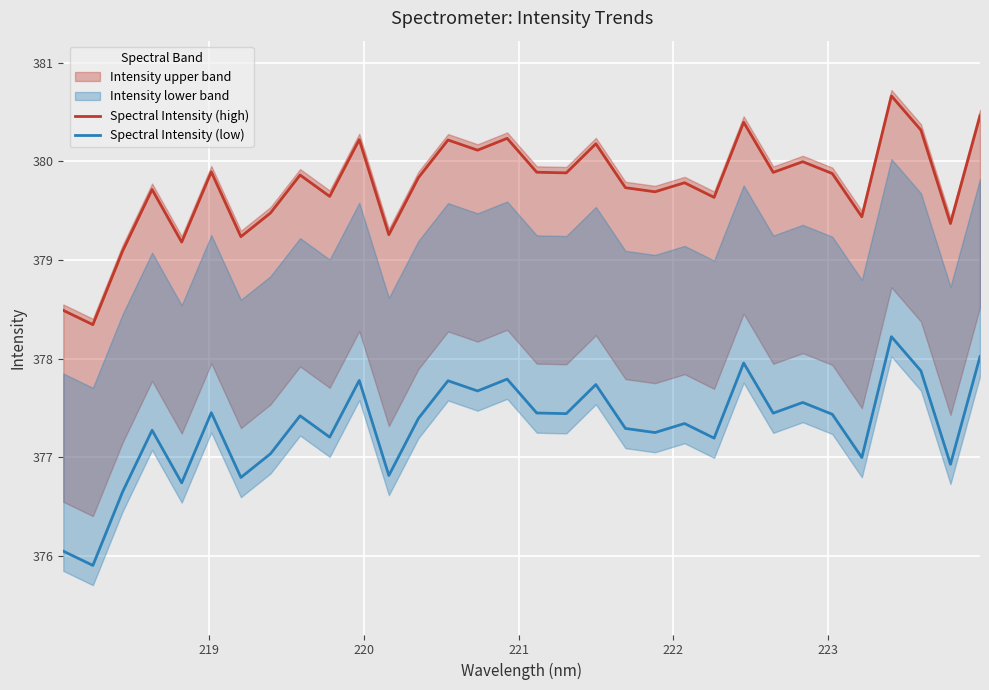

What is the lowest value of the Spectral Intensity (low) series?

375.9